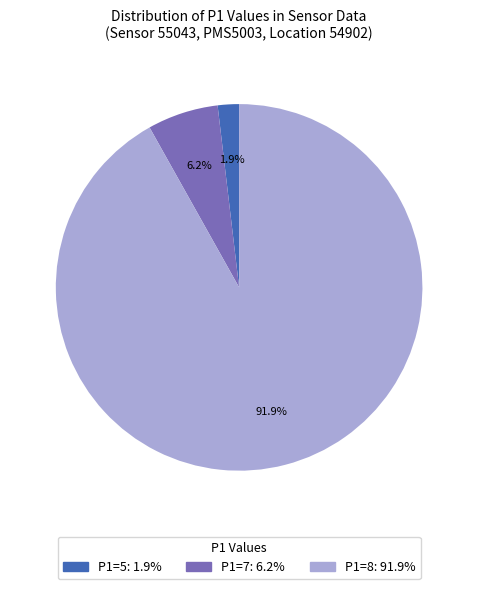

Is there a majority slice in this chart?

Yes